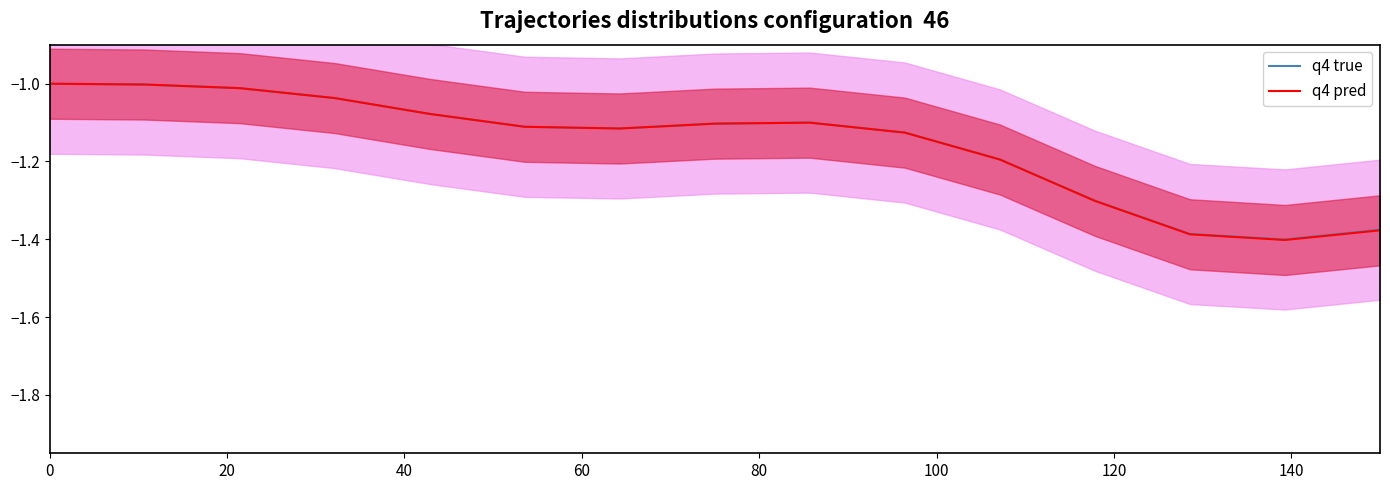

Reading left to right, what are all the values shown in this chart?

q4 true: -1.0	-1.0	-1.0	-1.0	-1.1	-1.1	-1.1	-1.1	-1.1	-1.1	-1.2	-1.3	-1.4	-1.4	-1.4
q4 pred: -1.0	-1.0	-1.0	-1.0	-1.1	-1.1	-1.1	-1.1	-1.1	-1.1	-1.2	-1.3	-1.4	-1.4	-1.4